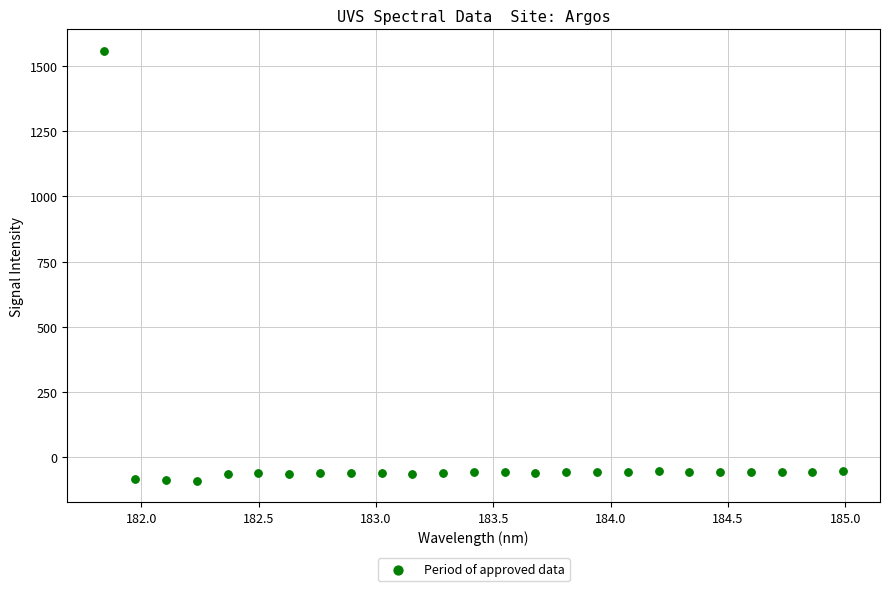

What is the range of Y values (max minus min)?

1646.3